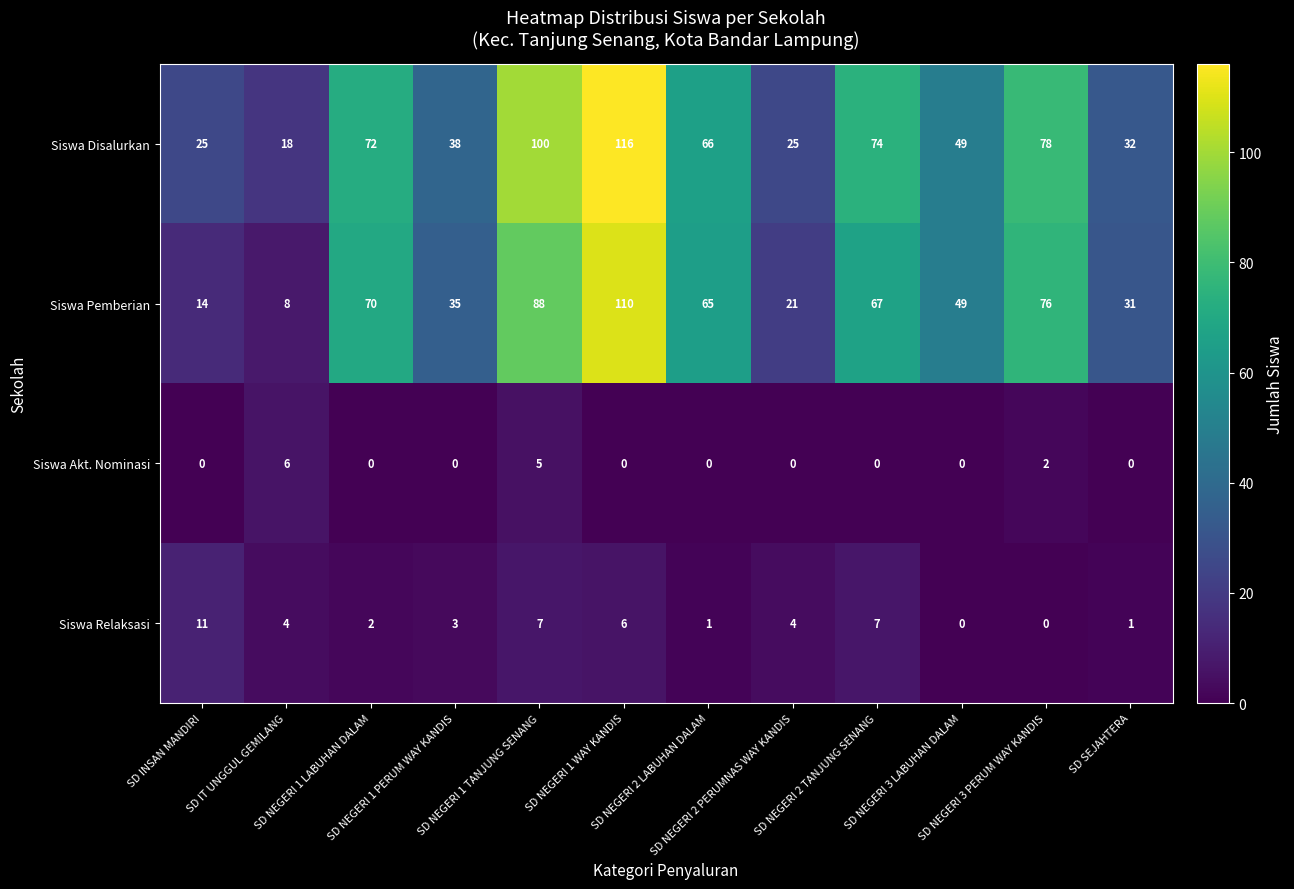

Rank the series by their maximum value, from highest to lowest.

Siswa Disalurkan, Siswa Pemberian, Siswa Relaksasi, Siswa Akt. Nominasi